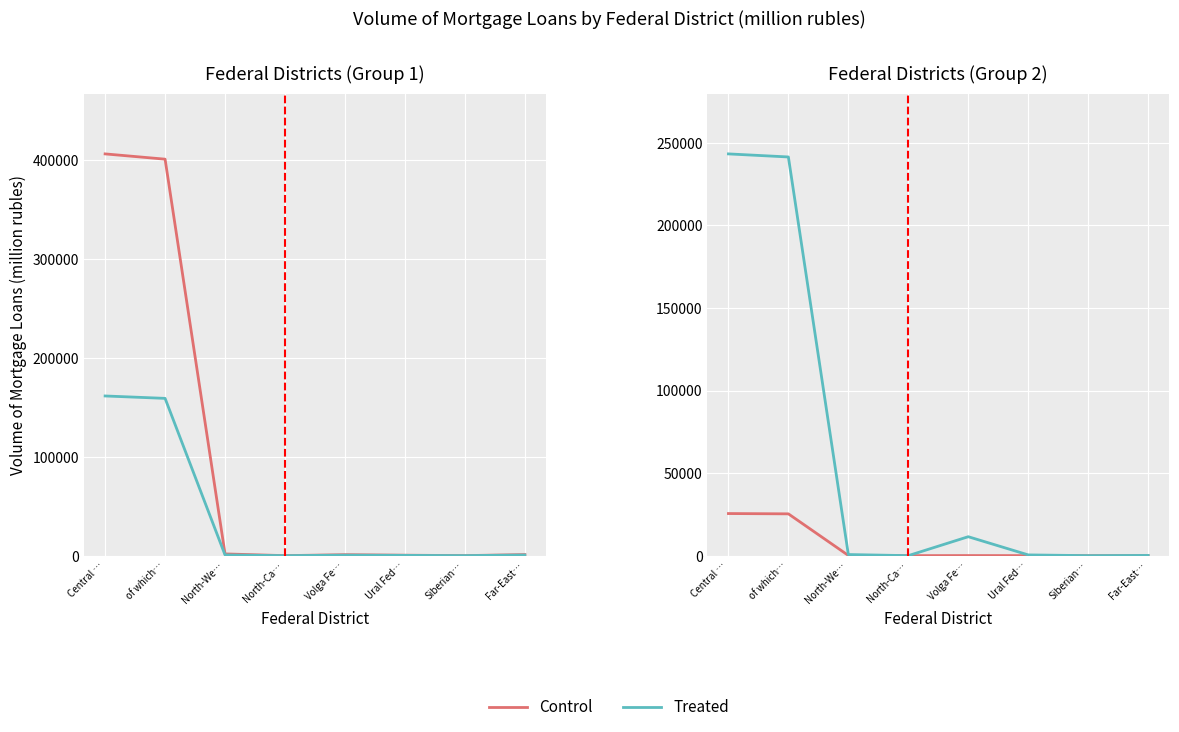

What is the sum of the Treated values at Siberian… and Volga Fe…?

11465